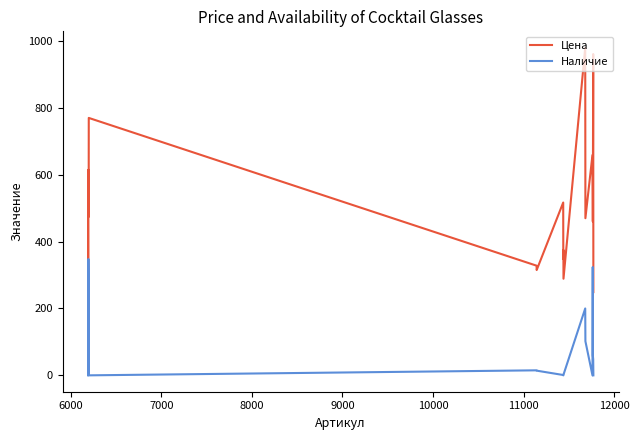

Which series has the largest range (max minus min)?

Цена